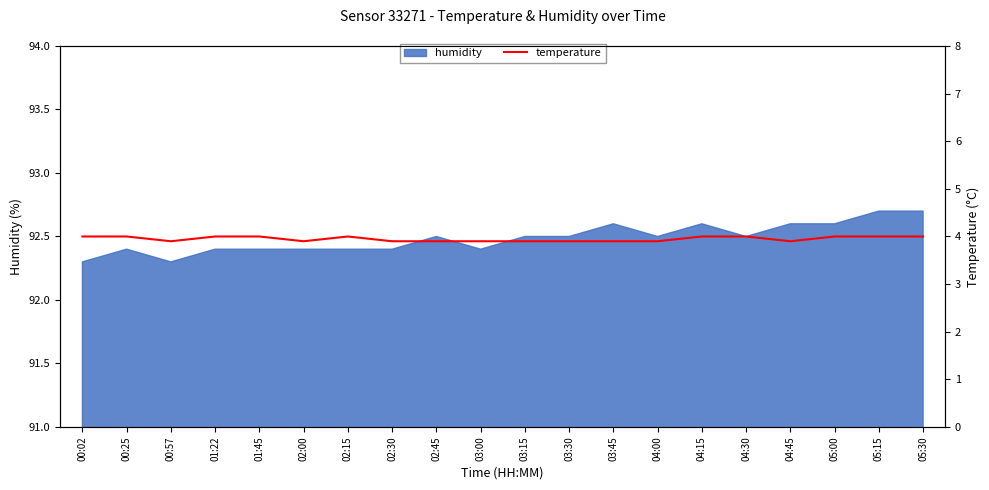

The value of humidity at 03:45 is 92.6. True or false?

True